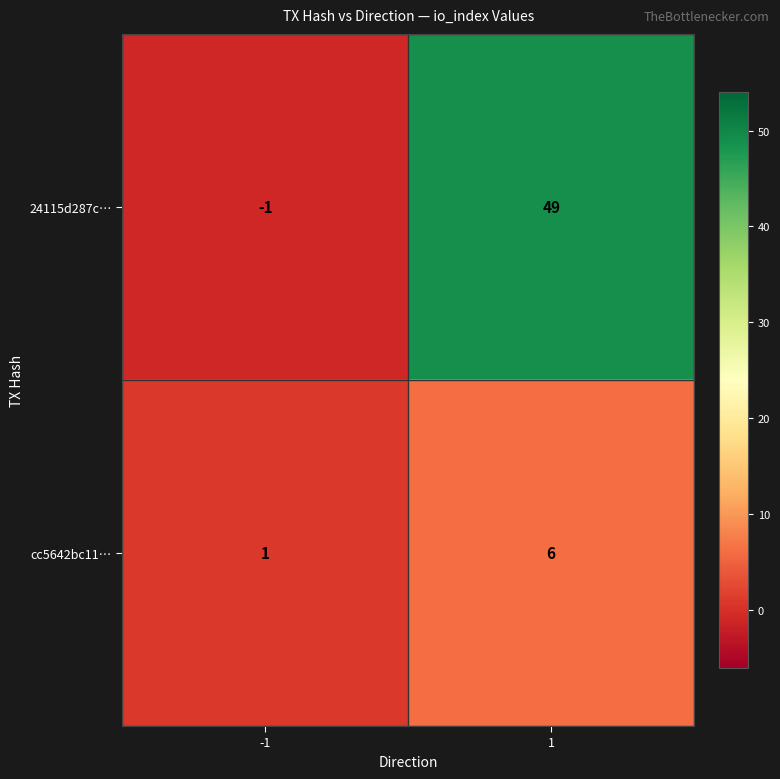

What is the spread (max minus min) of values at -1?

2